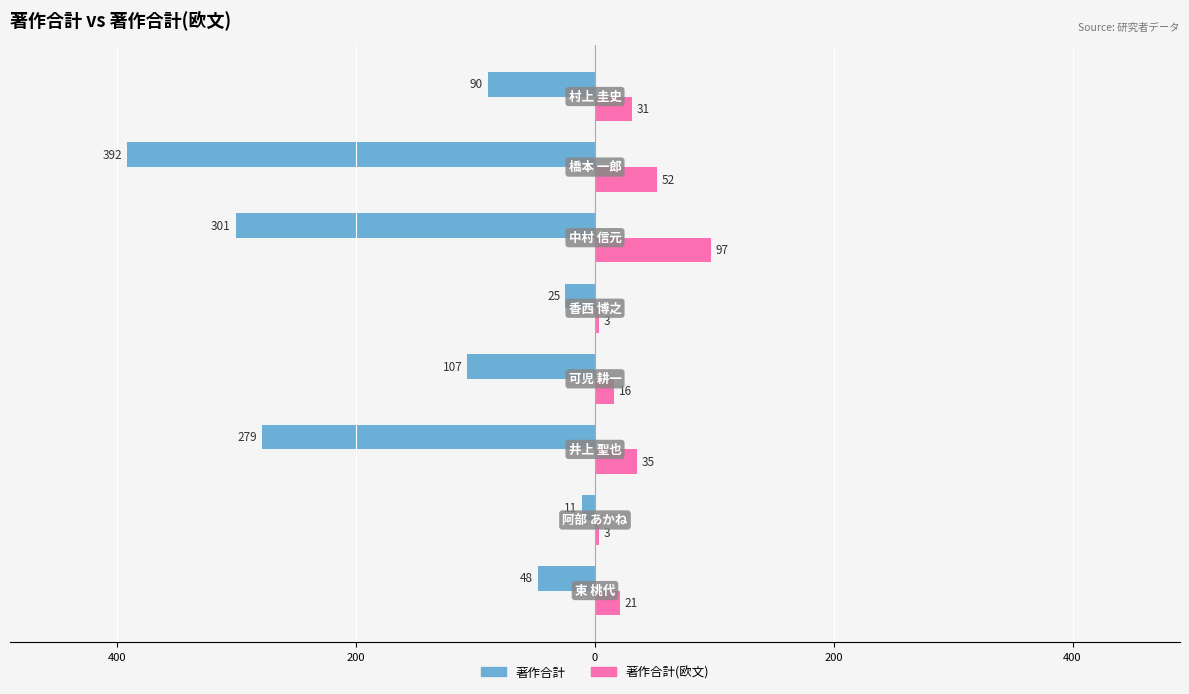

What are all the series names shown in the legend?

著作合計, 著作合計(欧文)